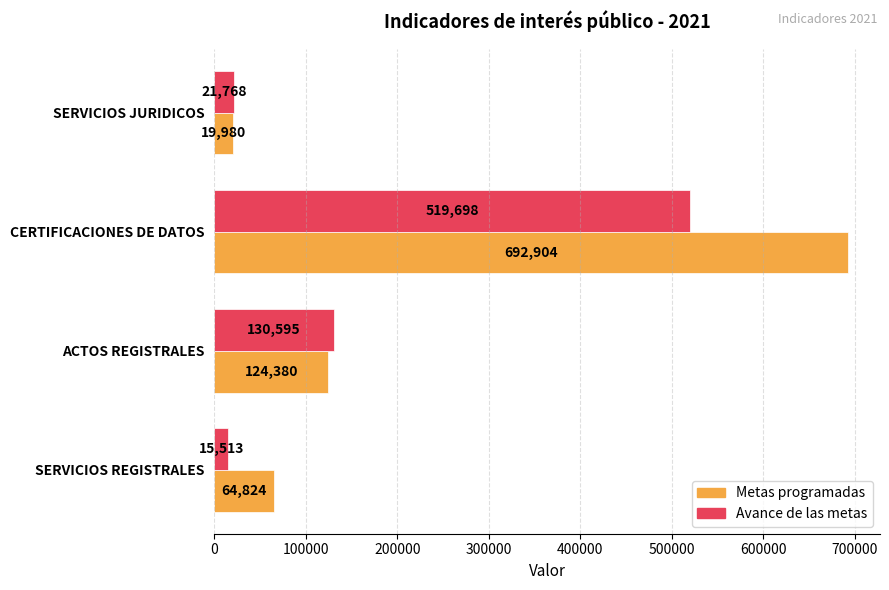

The value of Avance de las metas at ACTOS REGISTRALES is 64777. True or false?

False